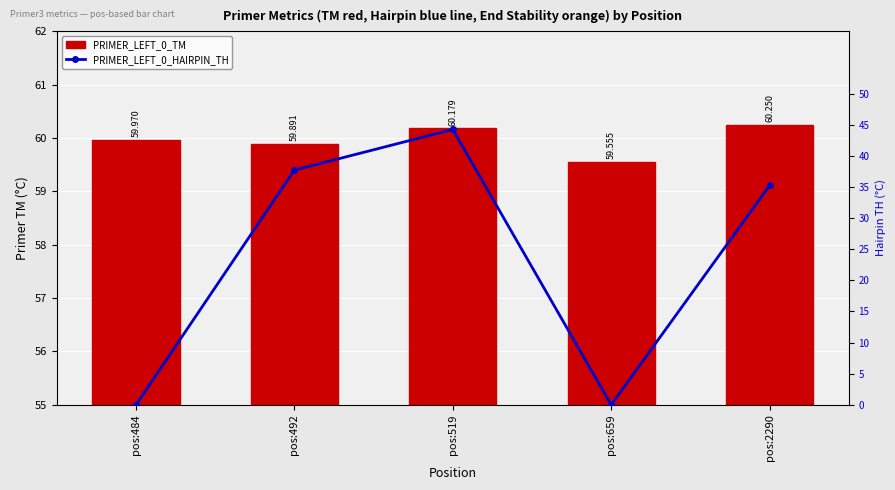

Reading left to right, list all the values displayed in this chart.

PRIMER_LEFT_0_TM: 60.0	59.9	60.2	59.6	60.2
PRIMER_LEFT_0_HAIRPIN_TH: 0.0	37.7	44.2	0.0	35.2